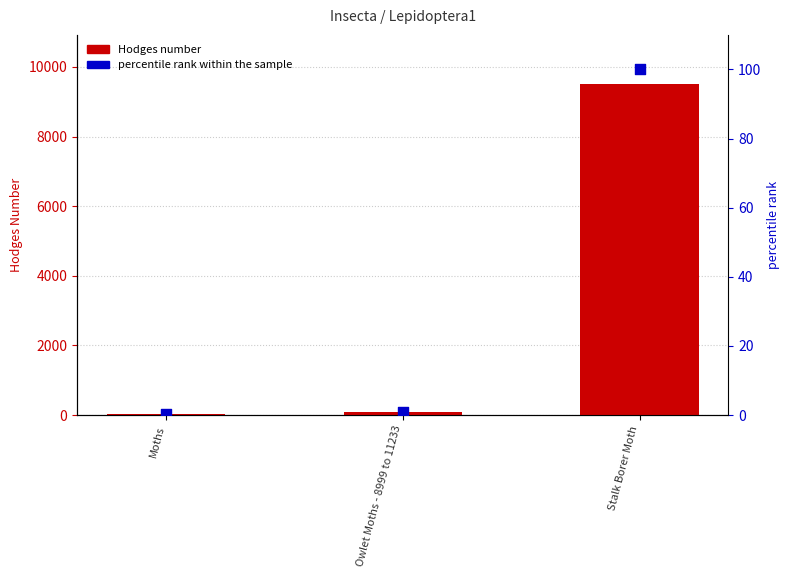

At how many categories does at least one series exceed 2579?

1